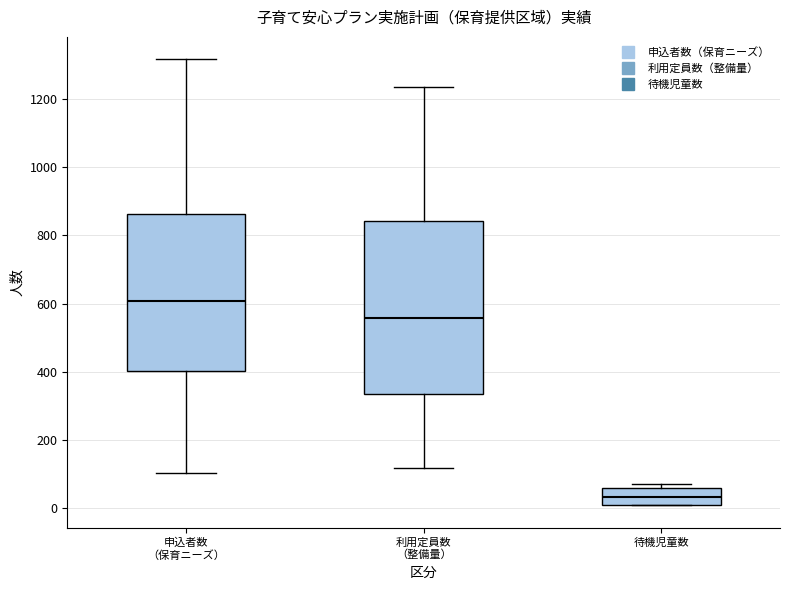

Reading left to right, read every box against the y-axis: the position of its median line, the range the box covers, and the ends of its whiskers. The values are not printed on the chart, so give them approximately, as read against the axis.

申込者数 （保育ニーズ）: median 600, box 400 to 860, whiskers 100 to 1320
利用定員数 （整備量）: median 560, box 340 to 840, whiskers 120 to 1240
待機児童数: median 40, box 20 to 60, whiskers 0 to 80